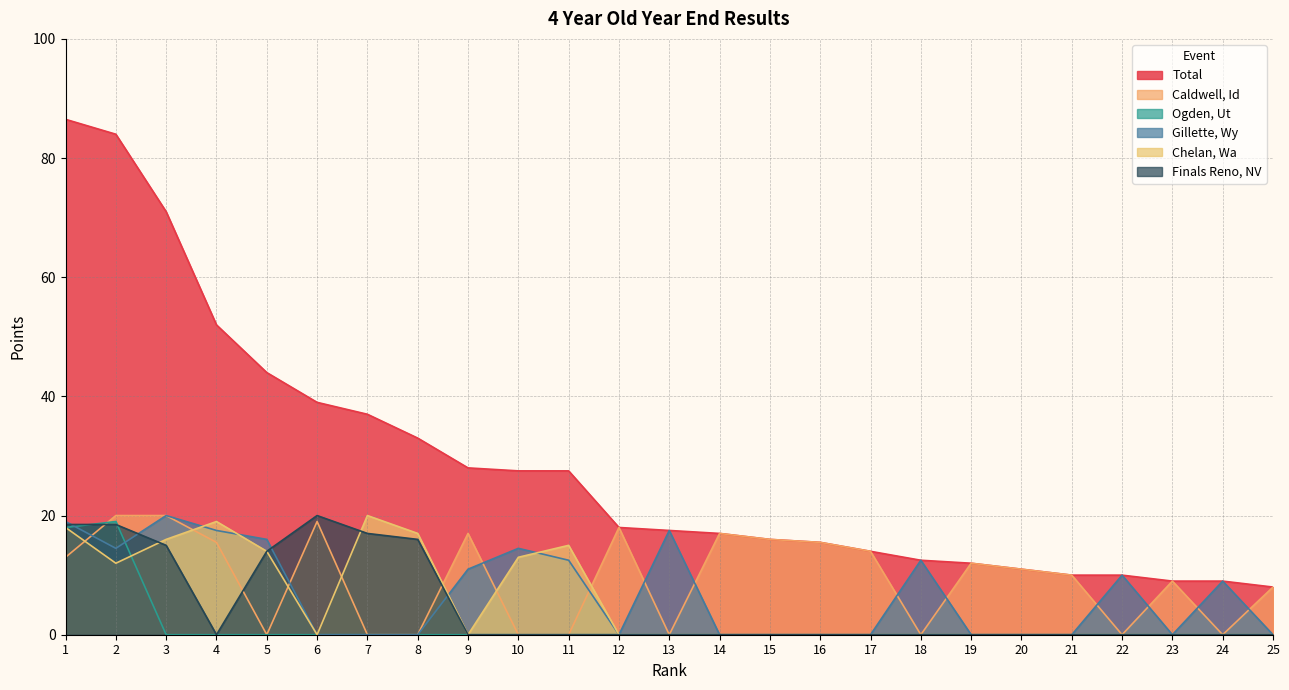

At 22, list the series in order from largest to smallest.

Total, Gillette, Wy, Caldwell, Id, Ogden, Ut, Chelan, Wa, Finals Reno, NV